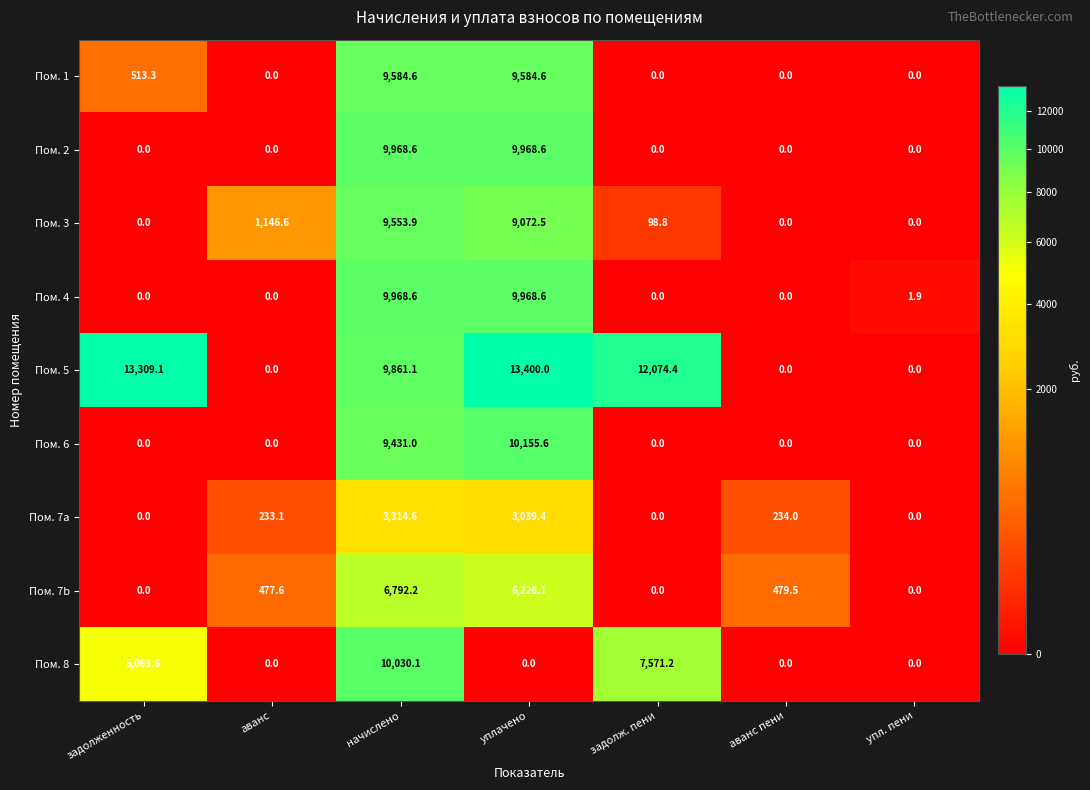

At which category is the sum across all series the highest?

начислено